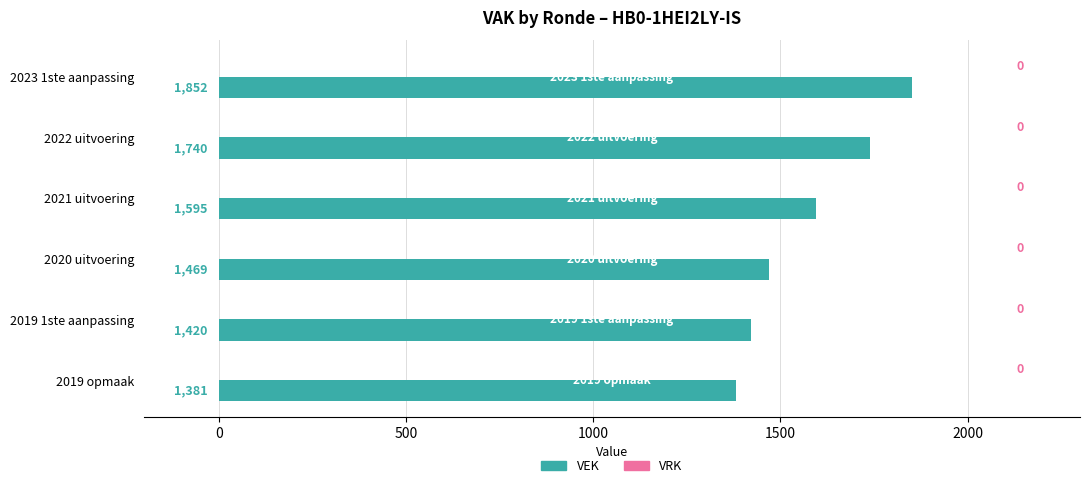

Approximately how many times larger is the value at 2019 1ste aanpassing compared to 2021 uitvoering?

0.9